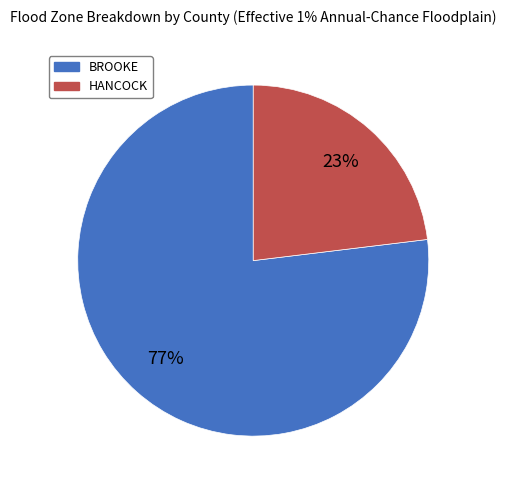

True or false: HANCOCK accounts for 8% of the total.

False